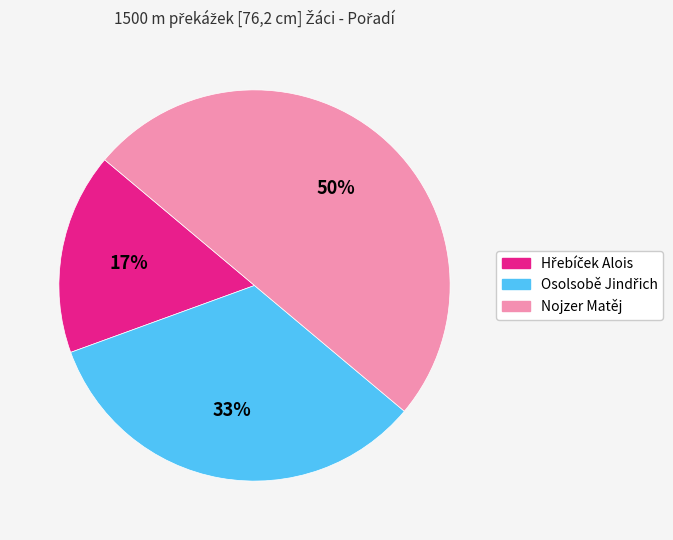

To the nearest percent, what is the average slice percentage?

33%